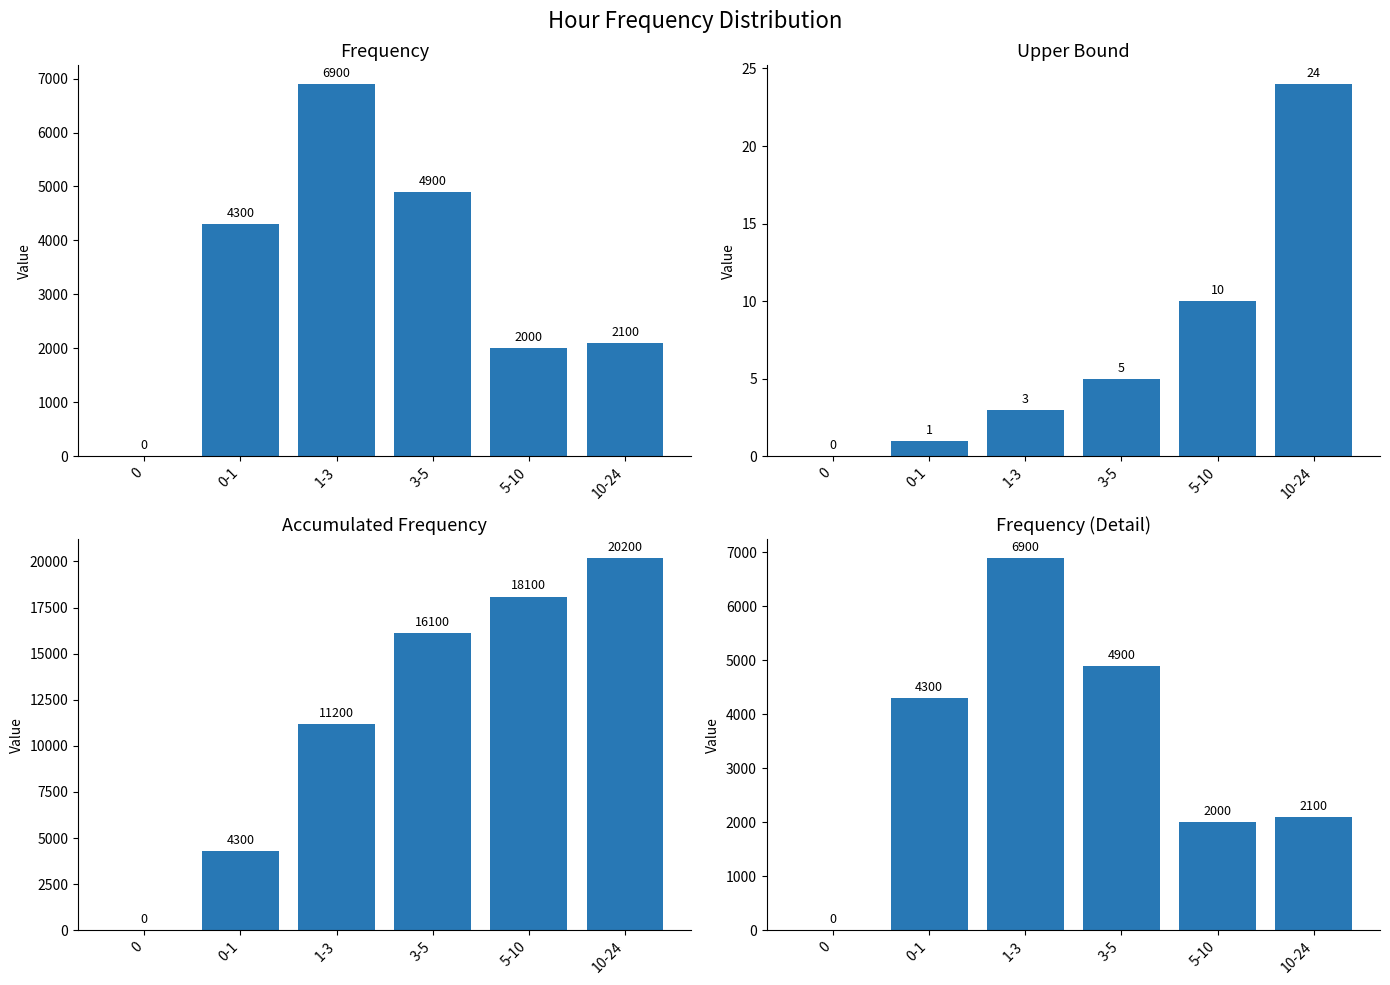

How many data points does each series have?

6